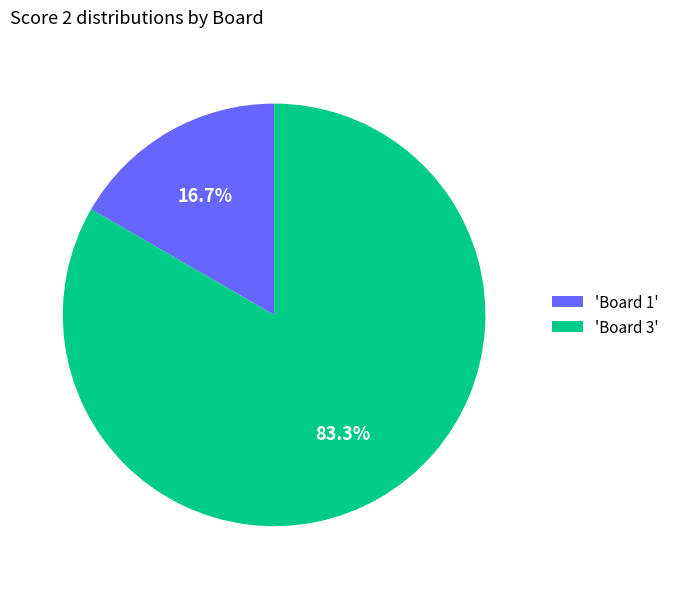

What portion of the pie excludes 'Board 1'?

83.3%